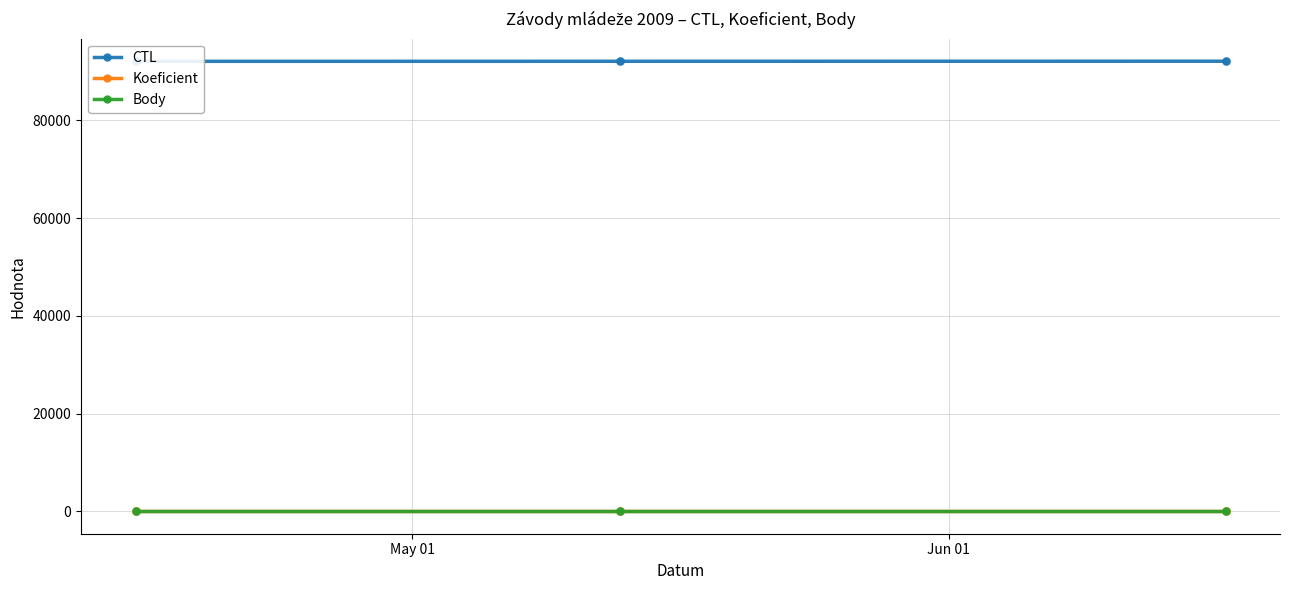

At how many categories does at least one series exceed 35319?

3